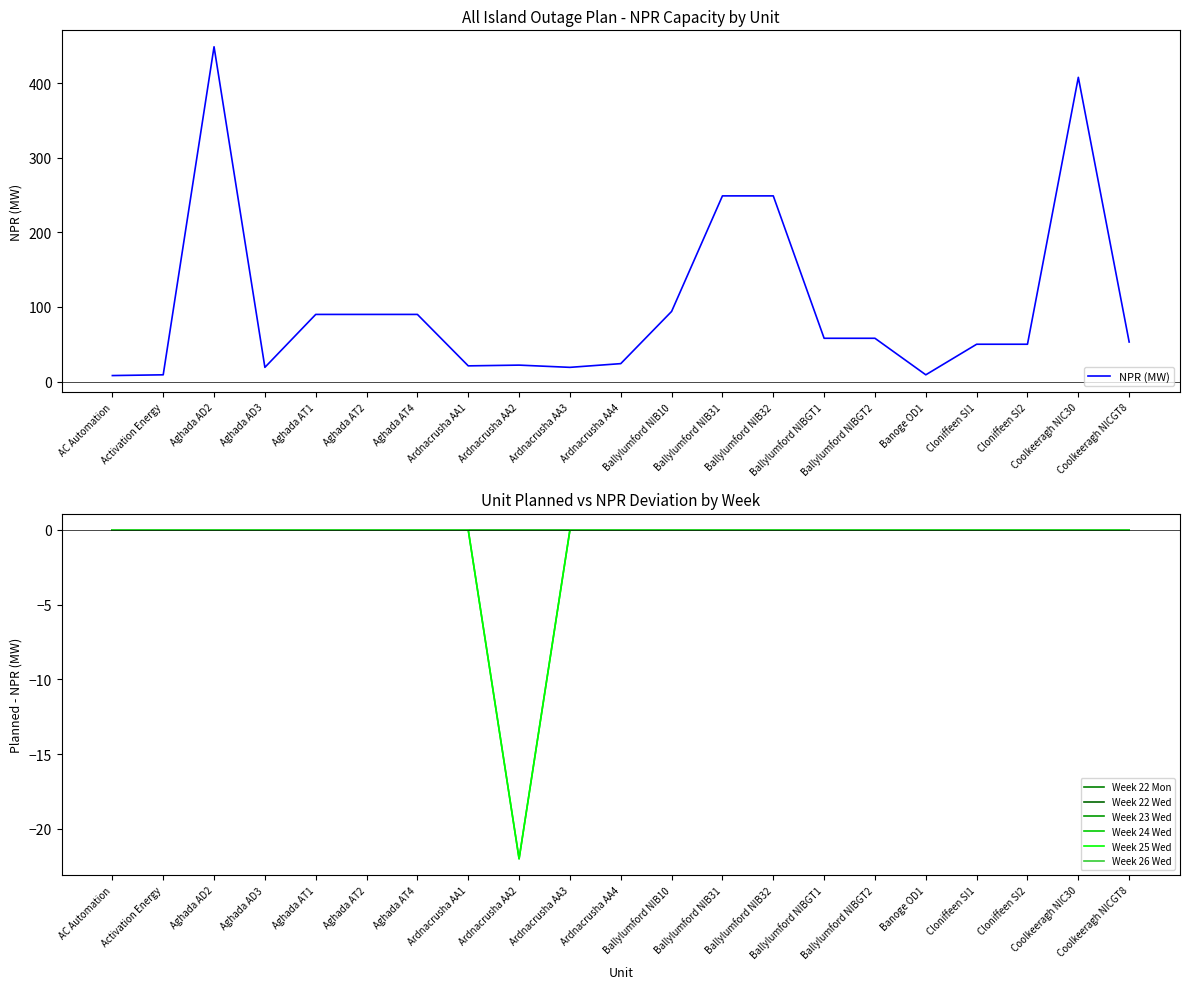

What is the highest value of the NPR (MW) series?

449